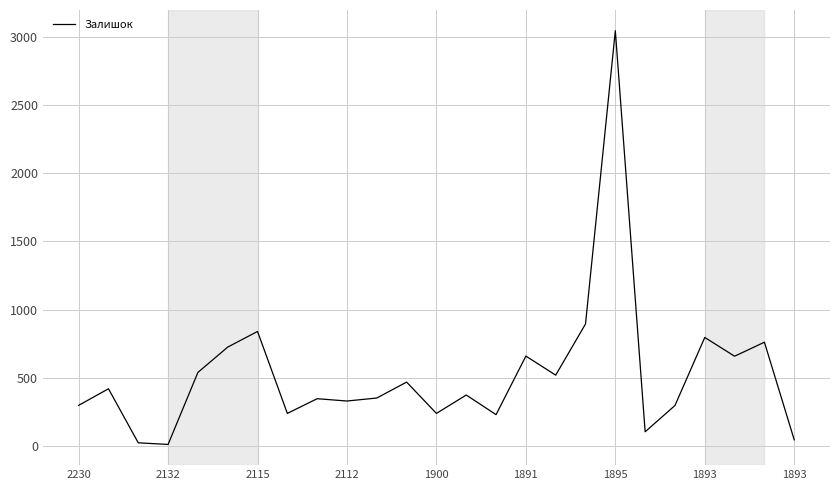

What is the difference between the maximum and minimum values?

3039